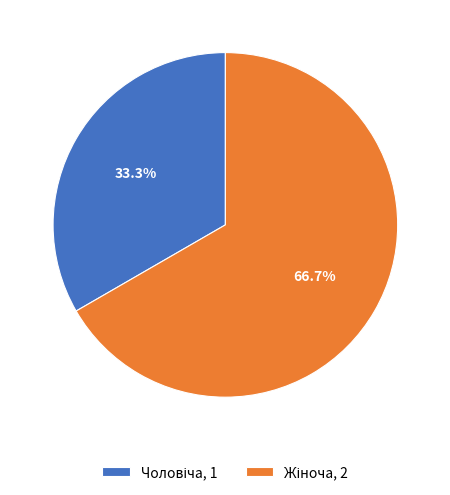

Is there any slice that represents more than half of the pie?

Yes